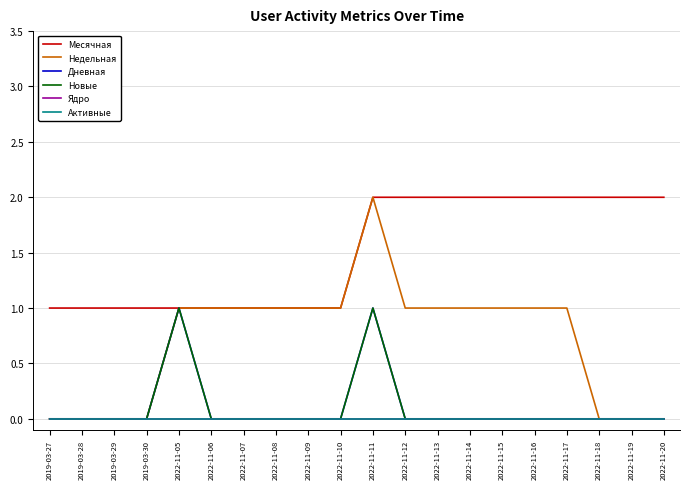

True or false: Ядро and Активные intersect in this chart.

False